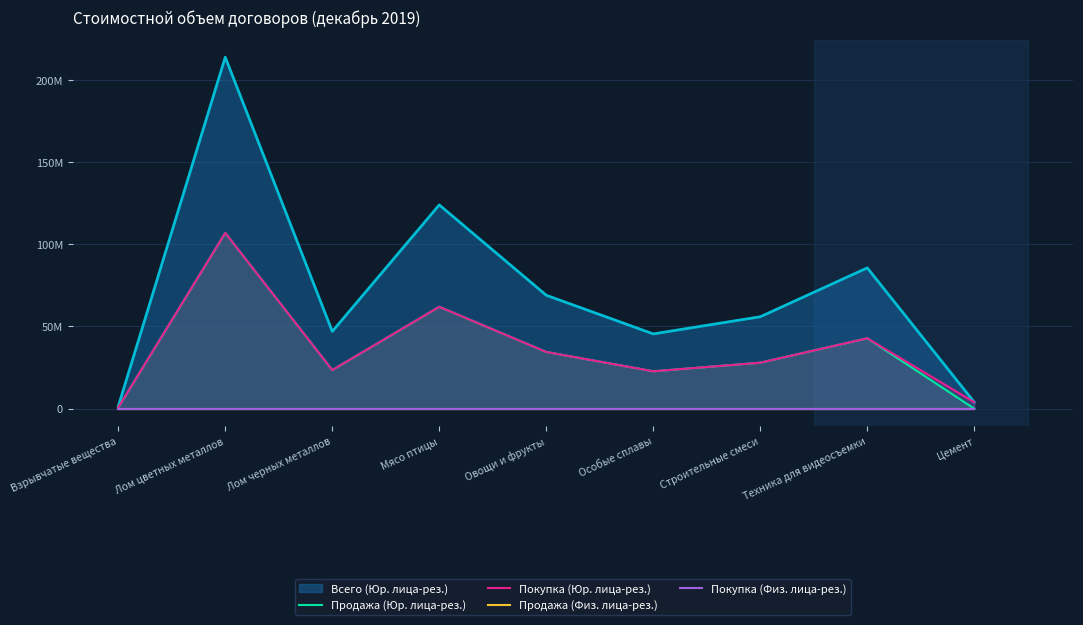

What is the difference between the highest and lowest values at Мясо птицы?

61992490.8